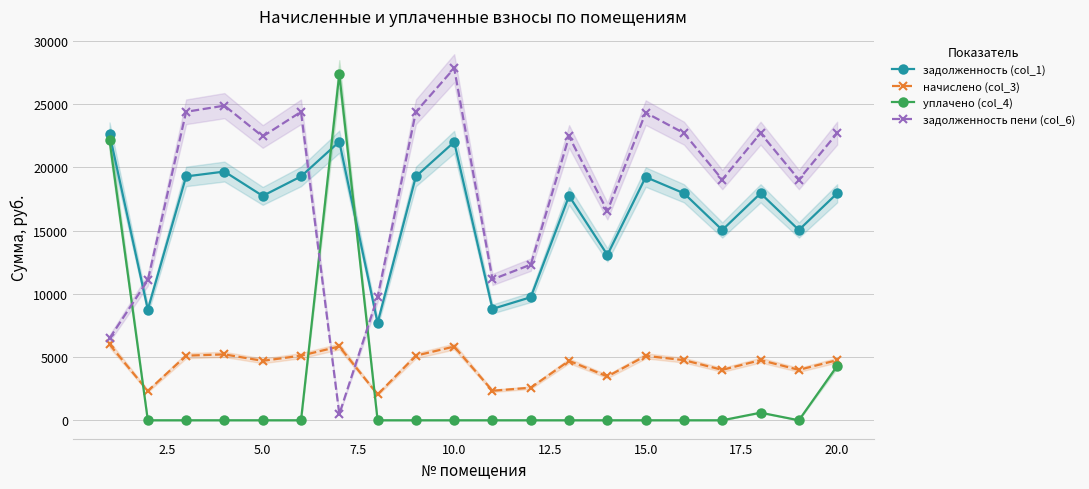

How many times do уплачено (col_4) and задолженность пени (col_6) cross each other?

3